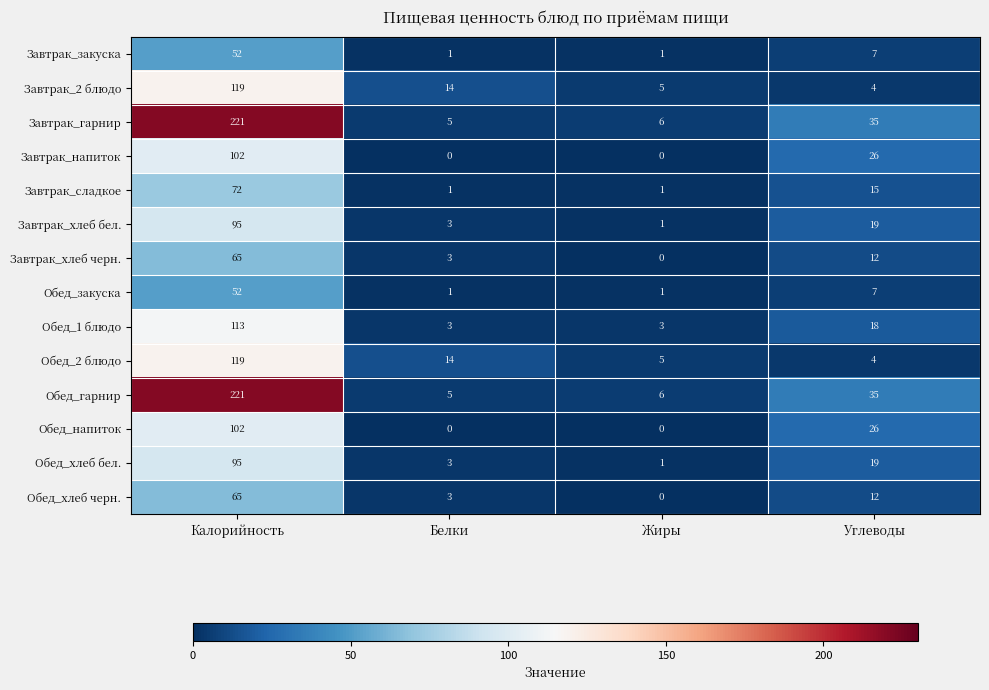

What is the average value of the Обед_хлеб черн. series?

20